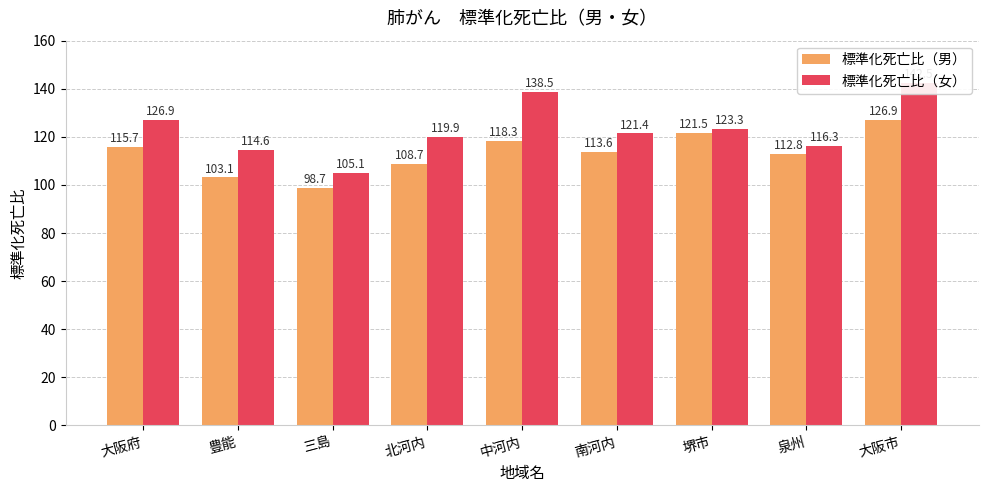

What is the label of the 8th bar from the right?

豊能